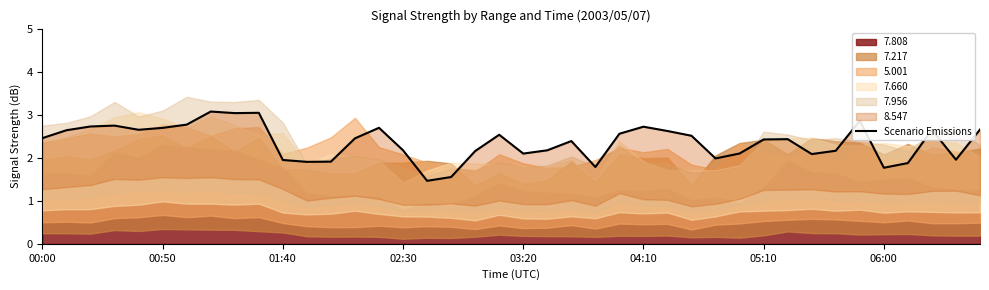

Reading right to left, list all the values displayed in this chart.

2.7	2.0	2.6	1.9	1.8	2.9	2.2	2.1	2.4	2.4	2.1	2.0	2.5	2.6	2.7	2.6	1.8	2.4	2.2	2.1	2.5	2.2	1.6	1.5	2.2	2.7	2.5	1.9	1.9	1.9	3.0	3.0	3.1	2.8	2.7	2.6	2.7	2.7	2.6	2.5